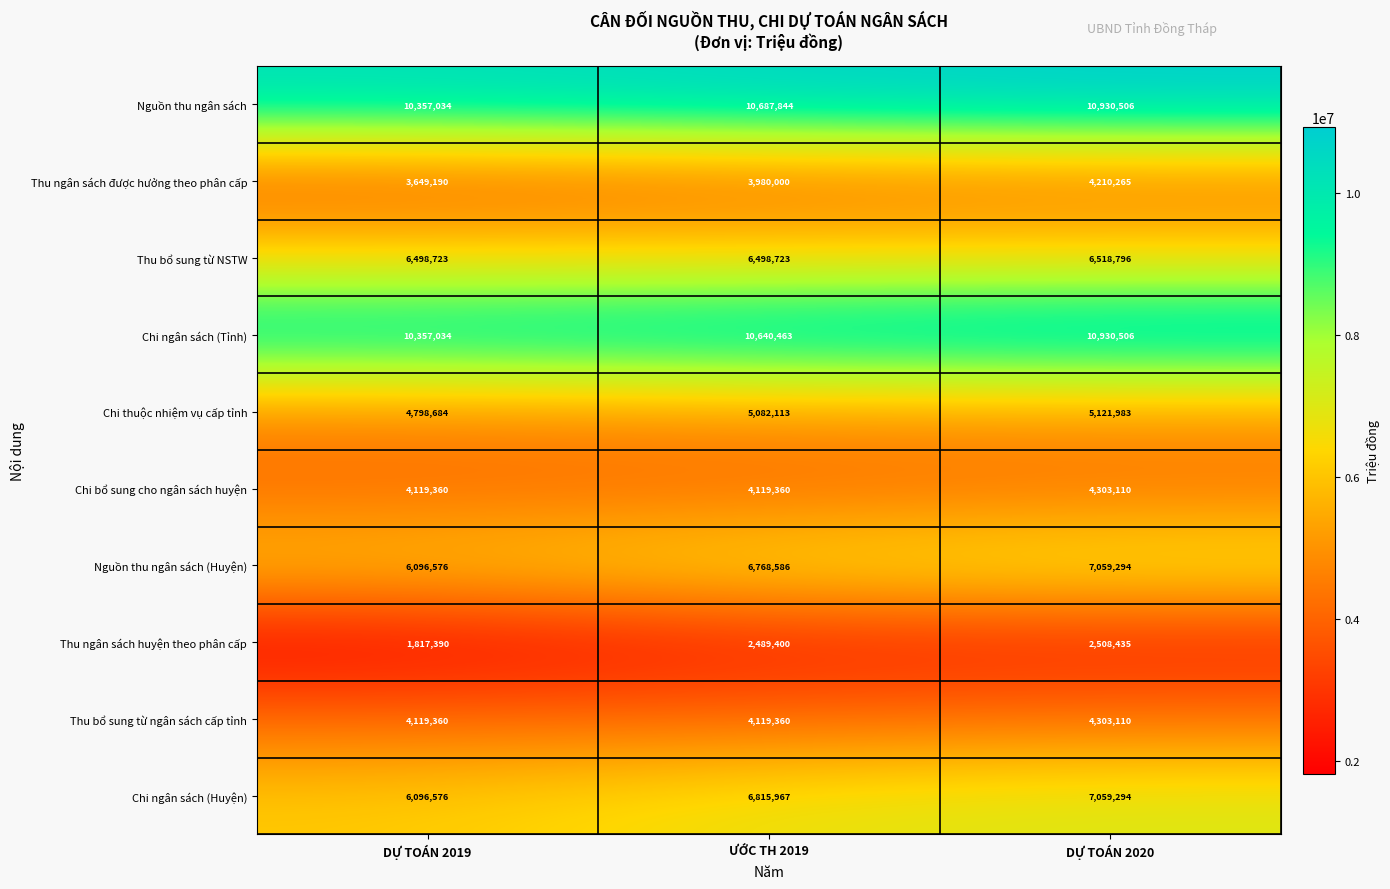

At which category is the sum across all series the highest?

DỰ TOÁN 2020